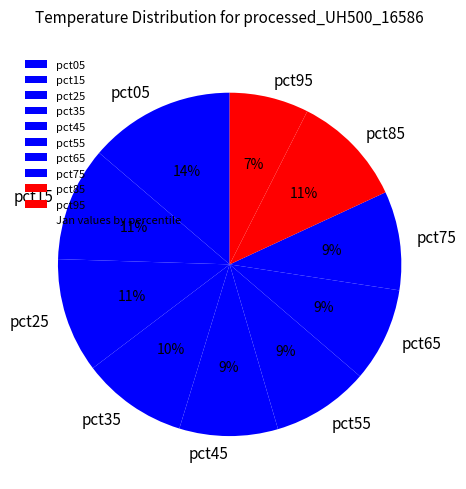

How many segments does this pie chart have?

10